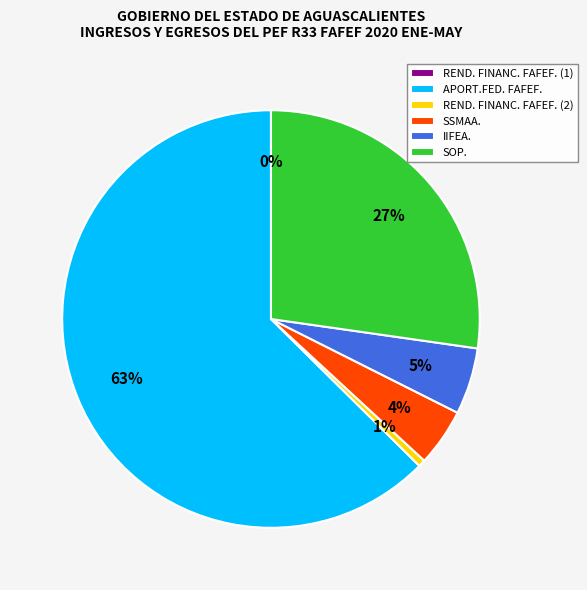

True or false: REND. FINANC. FAFEF. (2) accounts for 11% of the total.

False